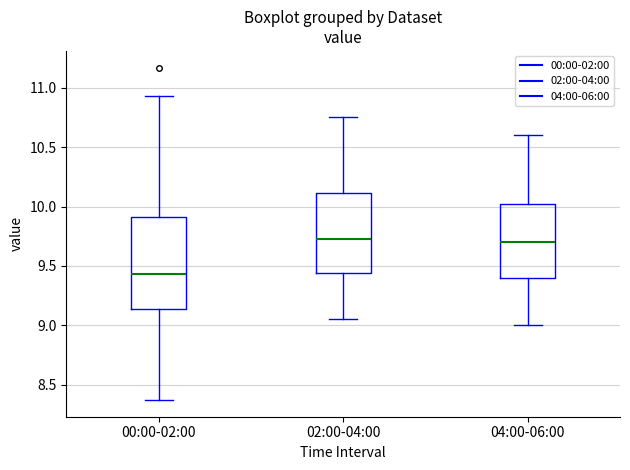

Which box has the lowest median line?

00:00-02:00